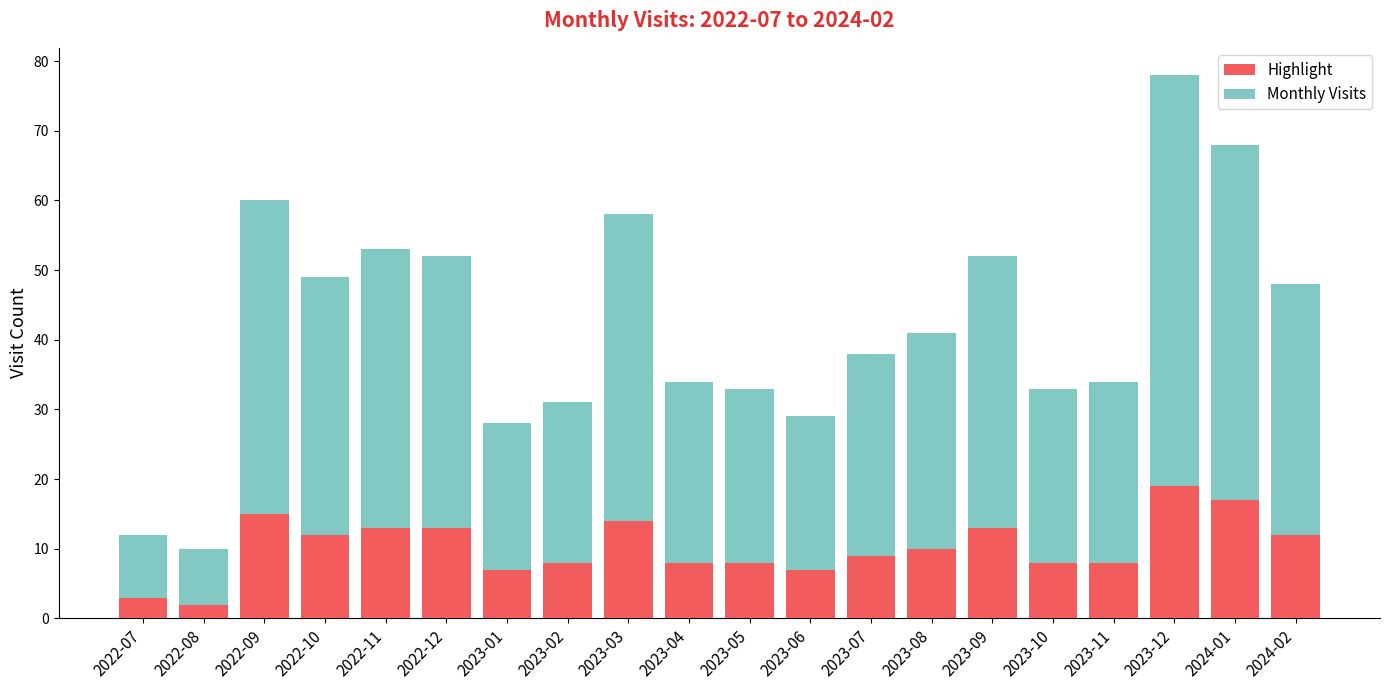

What is the value of the Highlight bar at the 4th from the left?

12